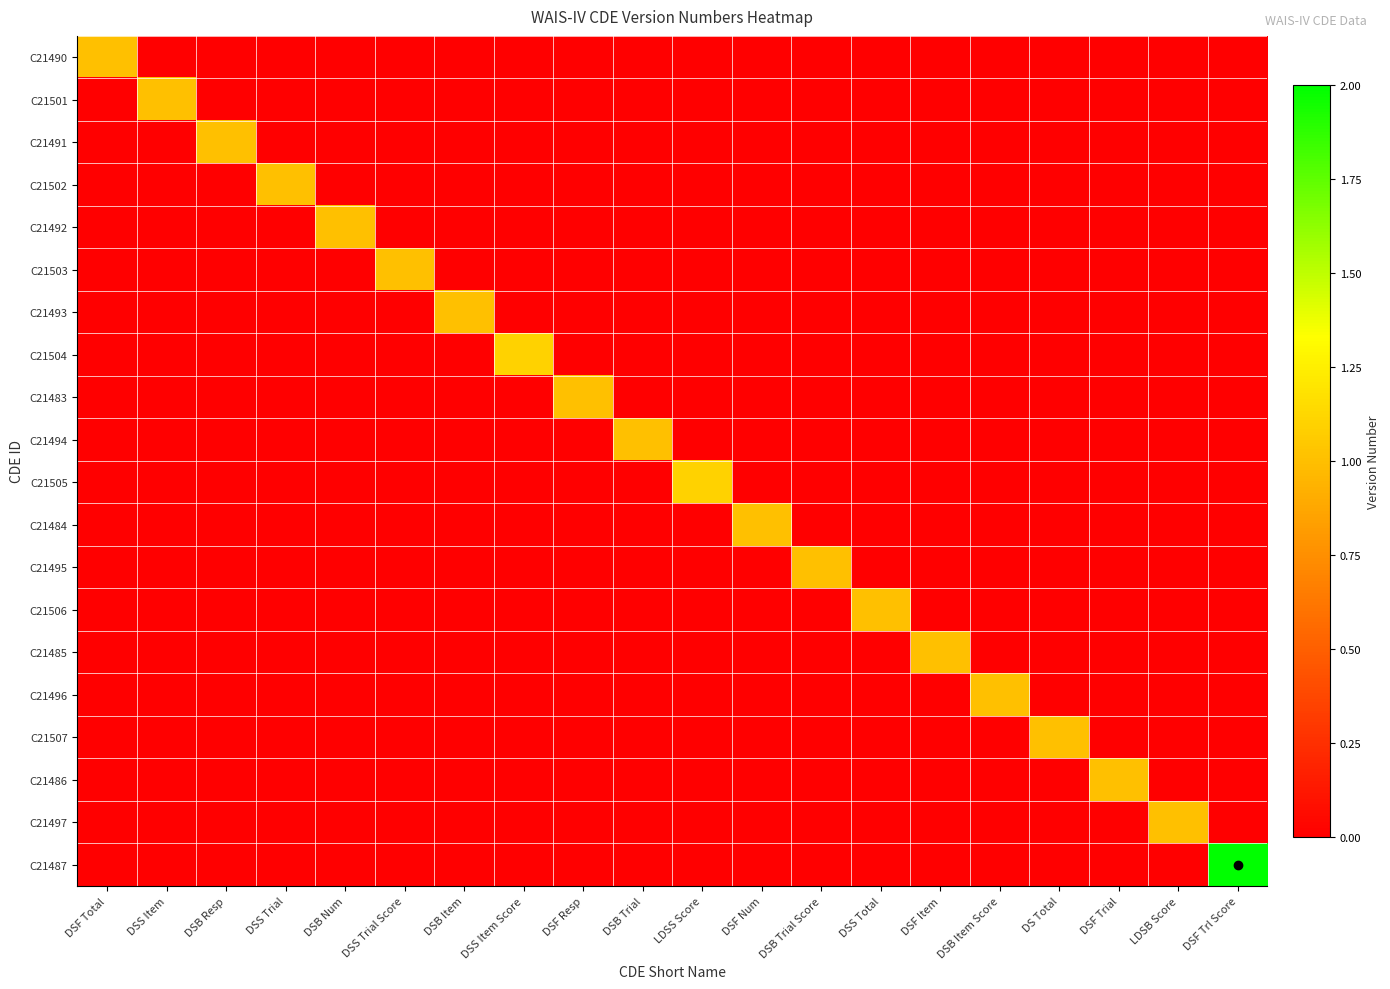

At which category does the chart reach its peak across all series?

DSF Trl Score